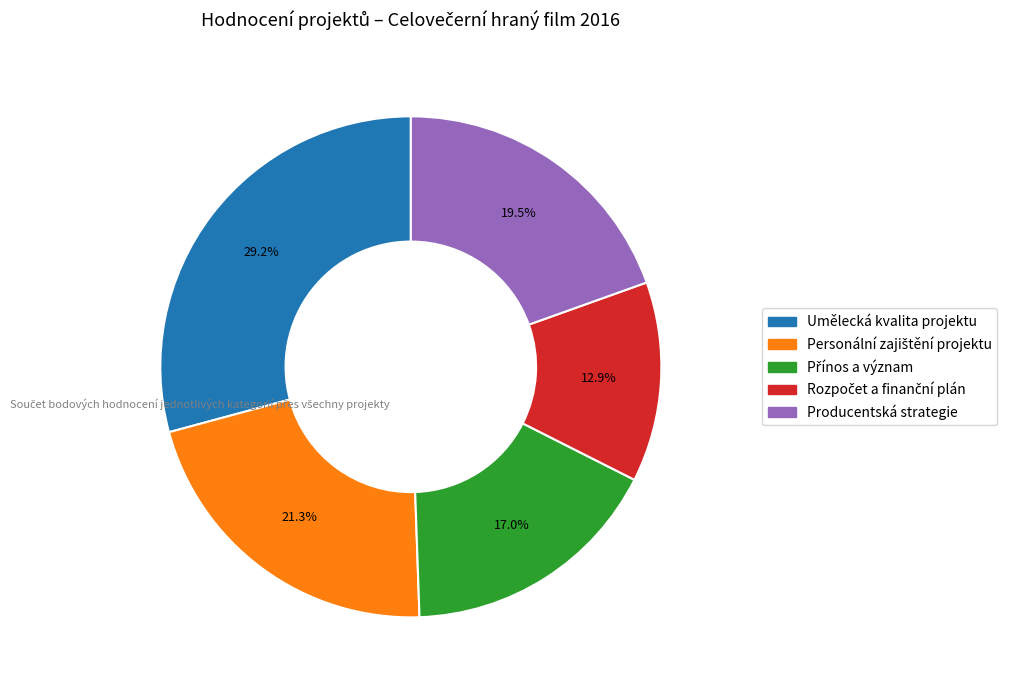

Does any single category account for the majority?

No